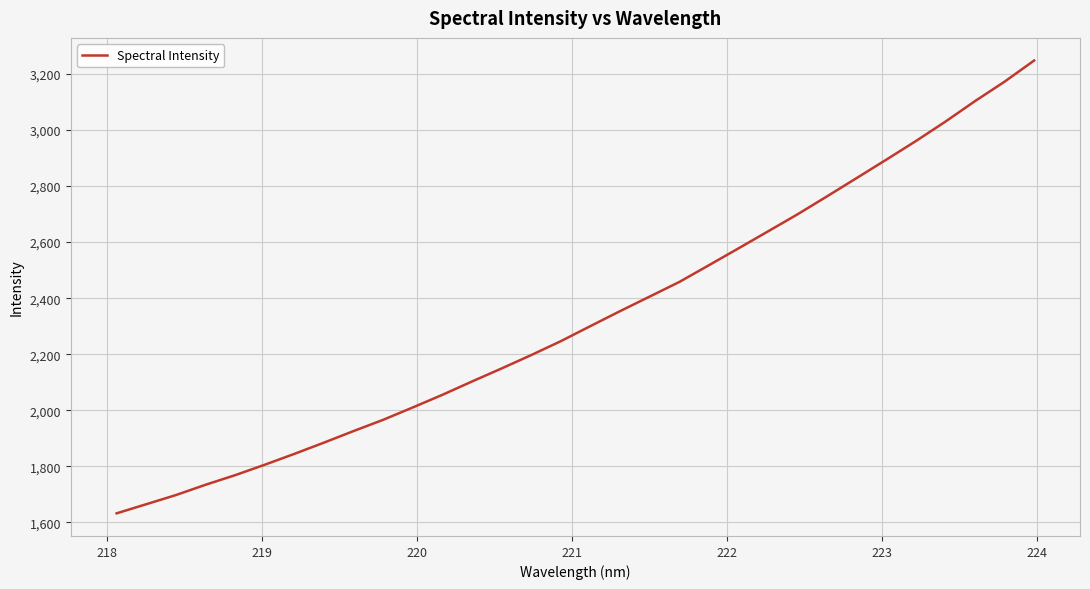

What is the minimum value shown in the chart?

1632.3